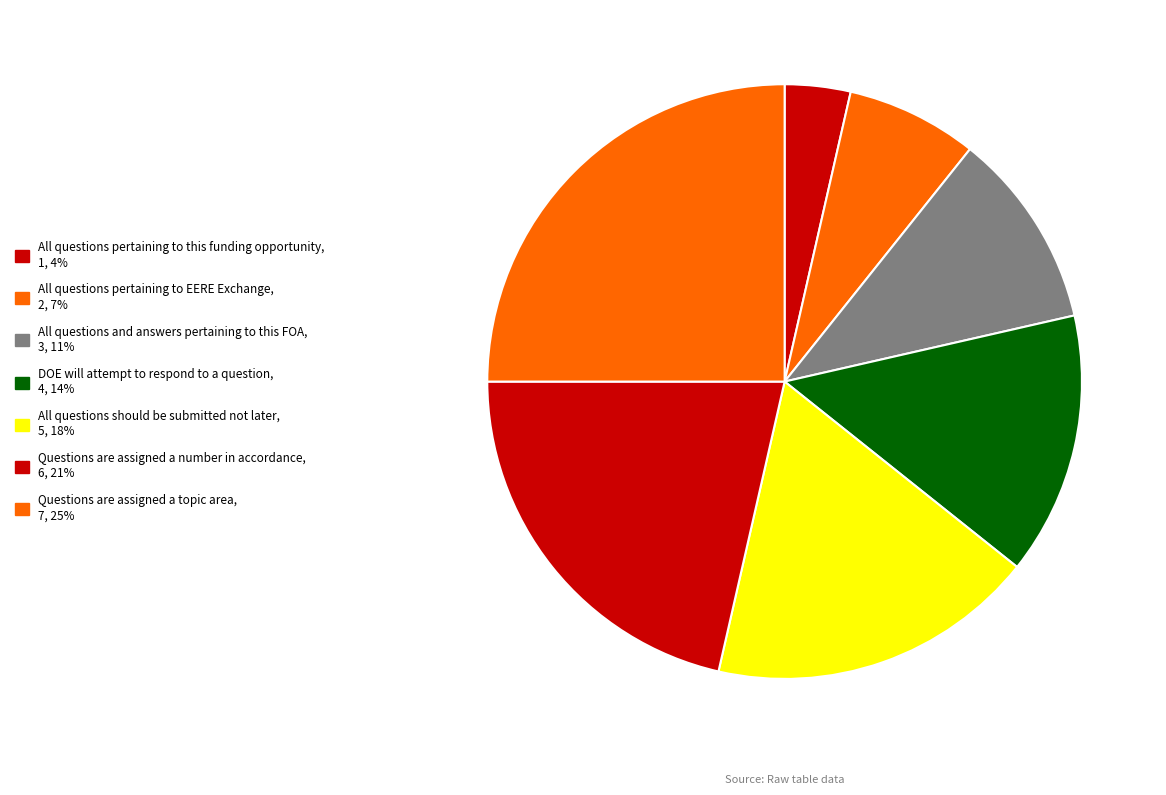

Does All questions and answers pertaining to this FOA account for over 50% of the chart?

No